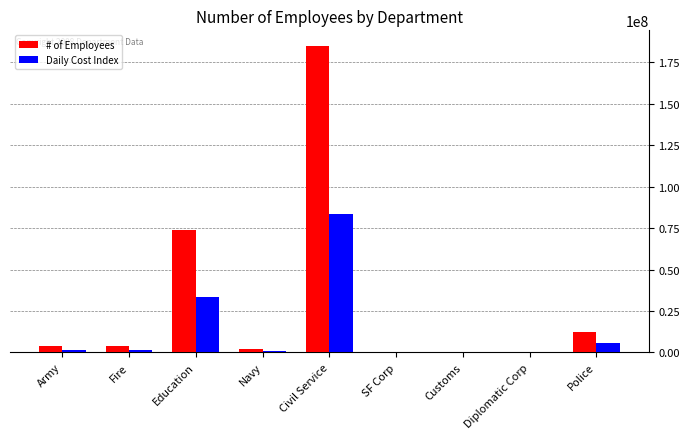

What is the approximate value of # of Employees at Civil Service?

185000000.0